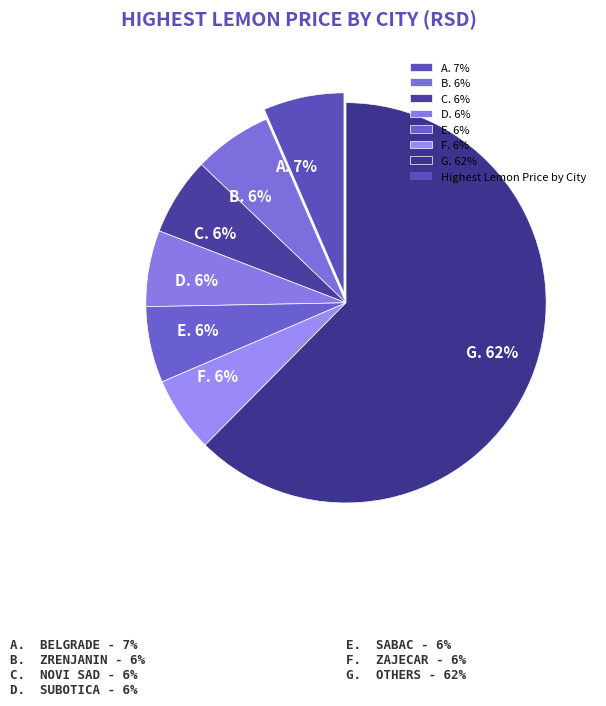

The G. 62% slice represents 57% of the pie. True or false?

False